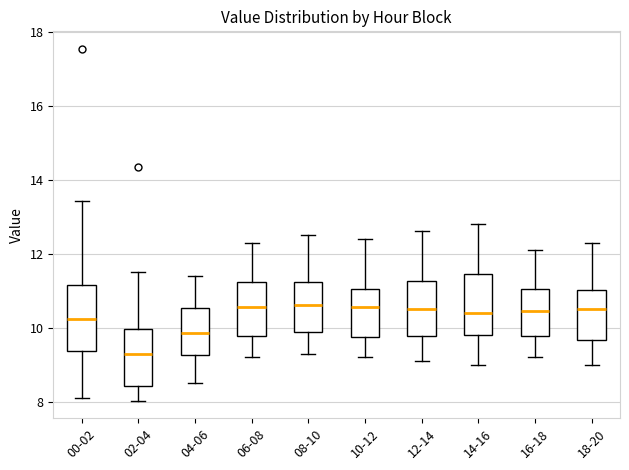

Where is the lower edge of the box for 04-06 on the y-axis? The values are not printed on the chart, so give them approximately, as read against the axis.

9.2